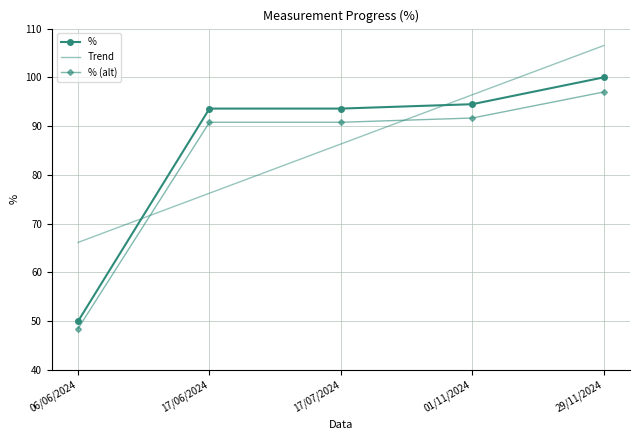

How many values in the % series exceed 93?

4